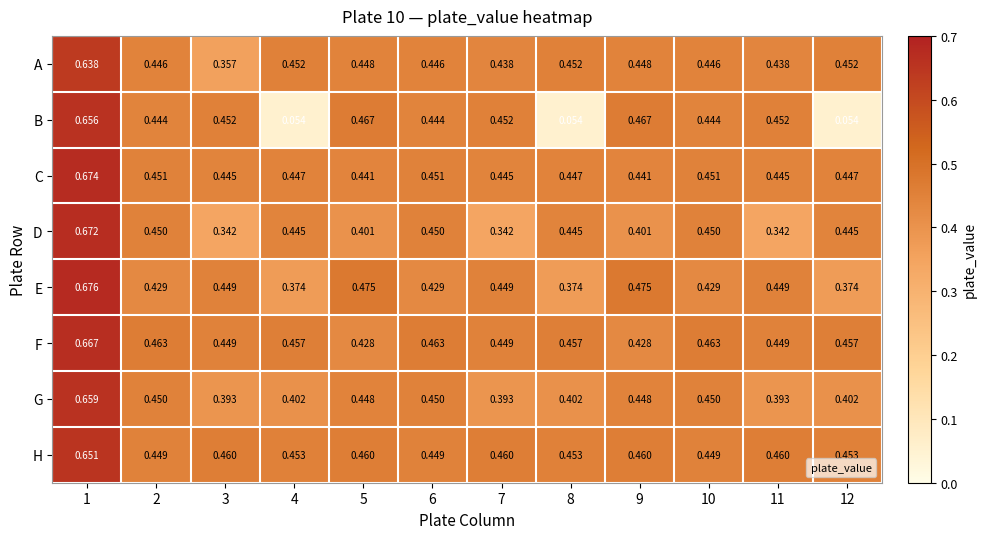

Which series has the largest total across all categories?

H